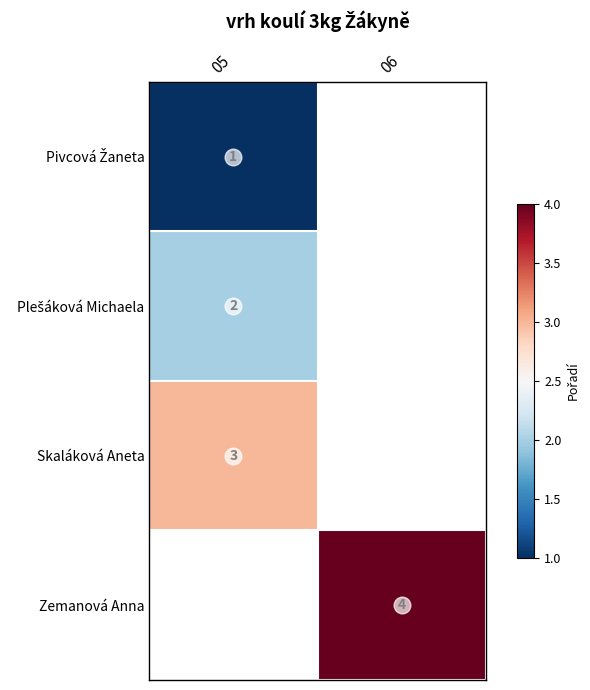

The Zemanová Anna series shows 6 at 06. True or false?

False